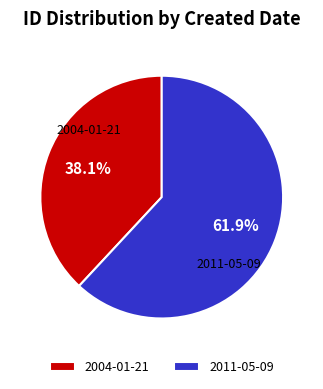

Does 2004-01-21 represent more than half of the total?

No